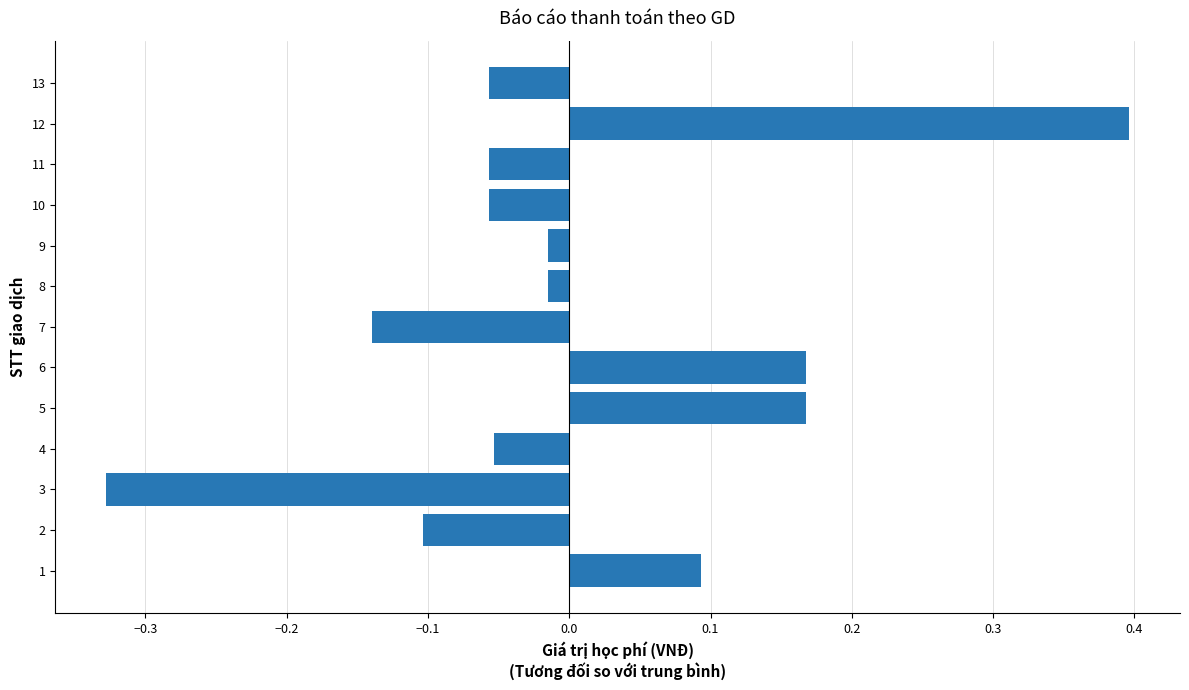

Are the bars grouped side by side (vs. stacked)?

No